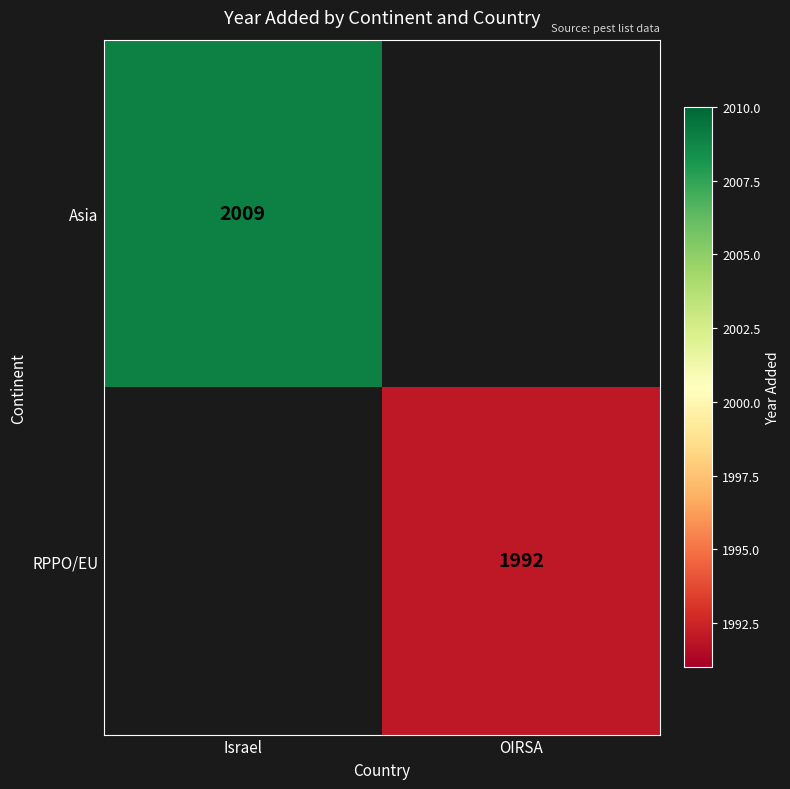

At which category does the chart reach its minimum across all series?

OIRSA